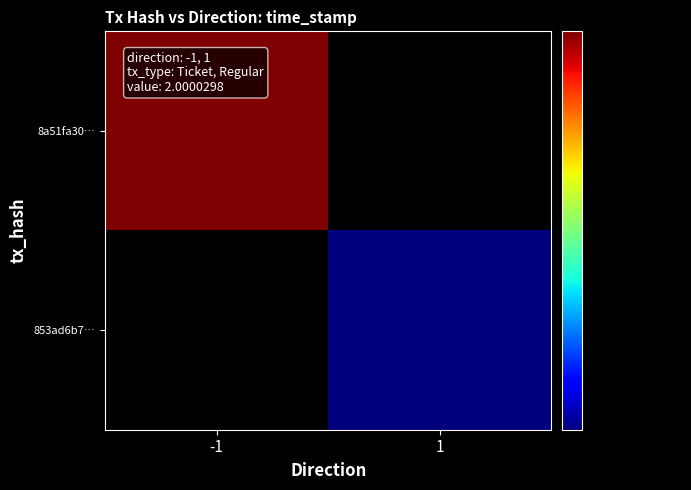

At -1, list the series in order from largest to smallest.

8a51fa3046d65e1a9bdf46920668ef16b1aecb1, 853ad6b7335704351bf0c79f029bb9dc8f926c7